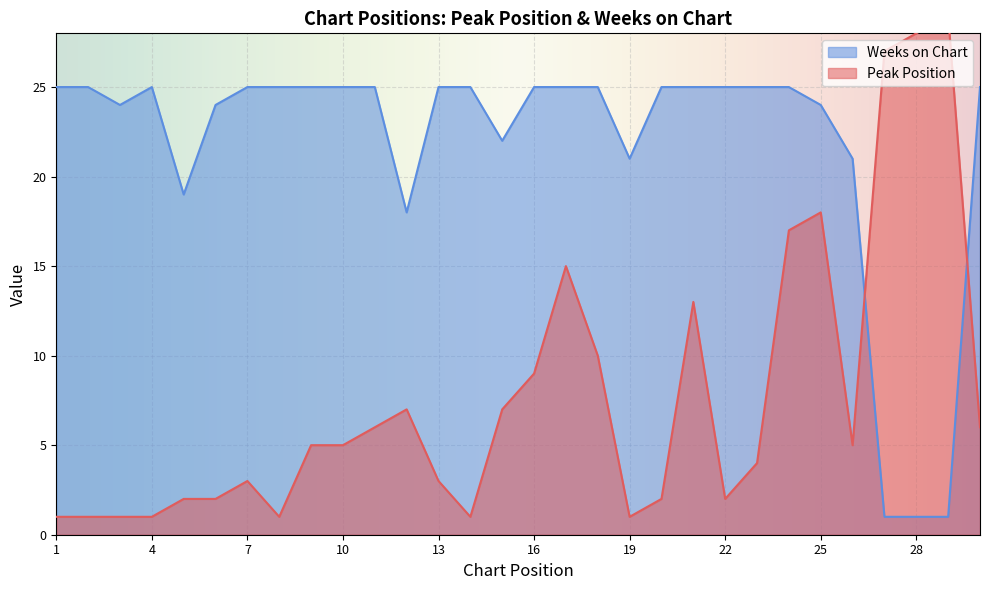

Which category has the highest value in the Weeks on Chart series?

1